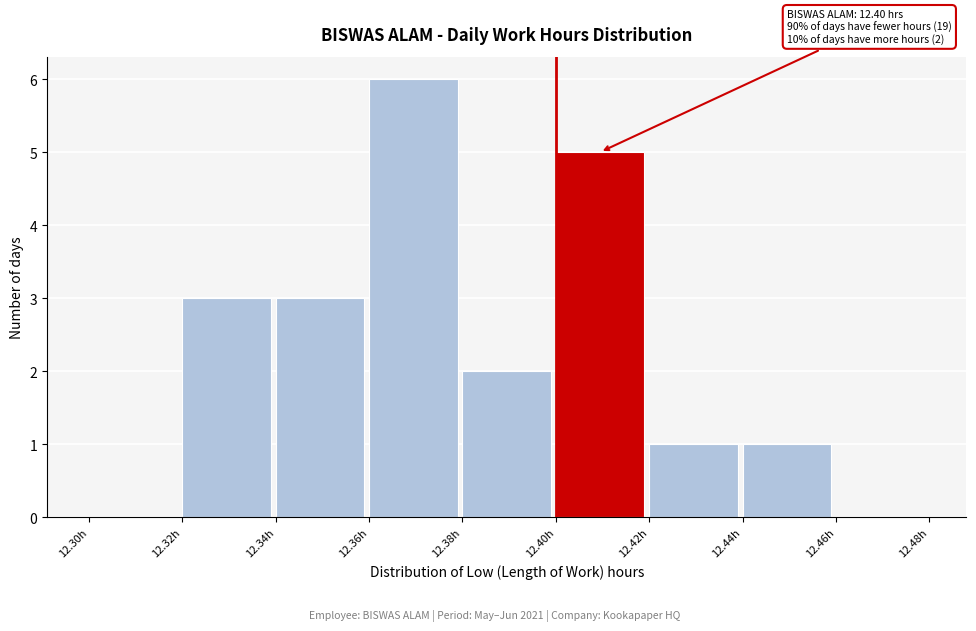

Over which range of the x-axis is the bar tallest?

12.36 to 12.38